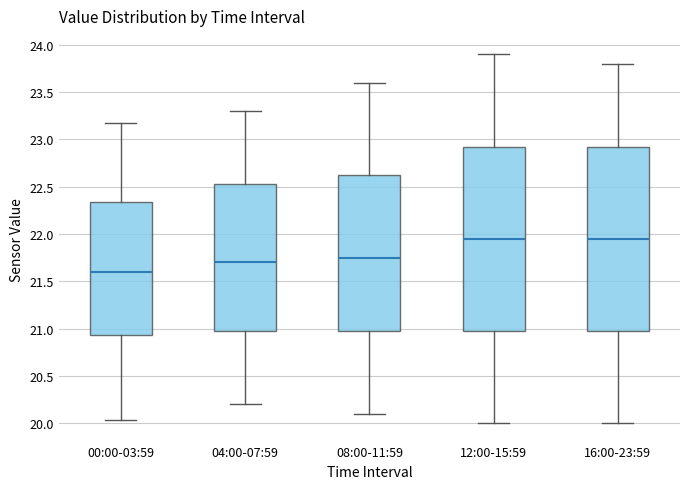

Reading left to right, transcribe this box plot: for each box, give where its median line is, the range the box spans, and where its two whiskers end, as read against the y-axis. The values are not printed on the chart, so give them approximately, as read against the axis.

00:00-03:59: median 21.60, box 20.95 to 22.35, whiskers 20.05 to 23.15
04:00-07:59: median 21.70, box 21.00 to 22.55, whiskers 20.20 to 23.30
08:00-11:59: median 21.75, box 21.00 to 22.65, whiskers 20.10 to 23.60
12:00-15:59: median 21.95, box 21.00 to 22.95, whiskers 20.00 to 23.90
16:00-23:59: median 21.95, box 21.00 to 22.95, whiskers 20.00 to 23.80